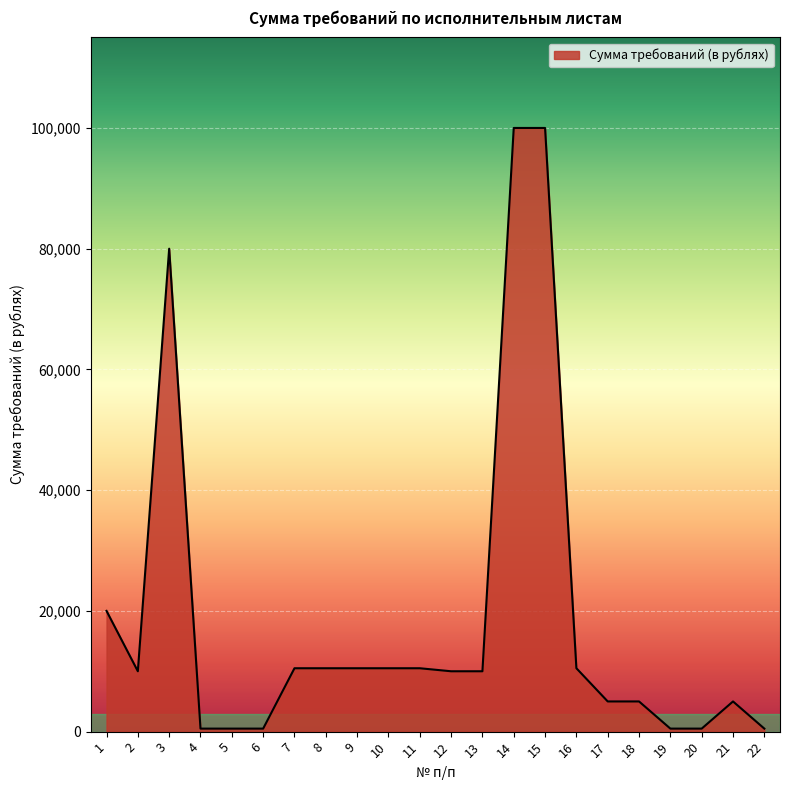

What is the ratio of the value at 15 to the value at 4?

200.0